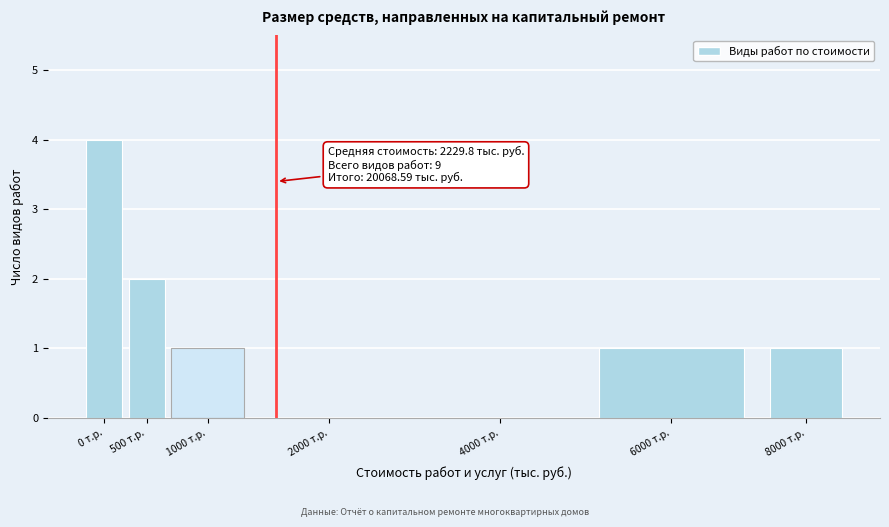

Reading left to right, extract all data points from this chart.

0 т.р.=4	500 т.р.=2	1000 т.р.=1	2000 т.р.=0	4000 т.р.=0	6000 т.р.=1	8000 т.р.=1